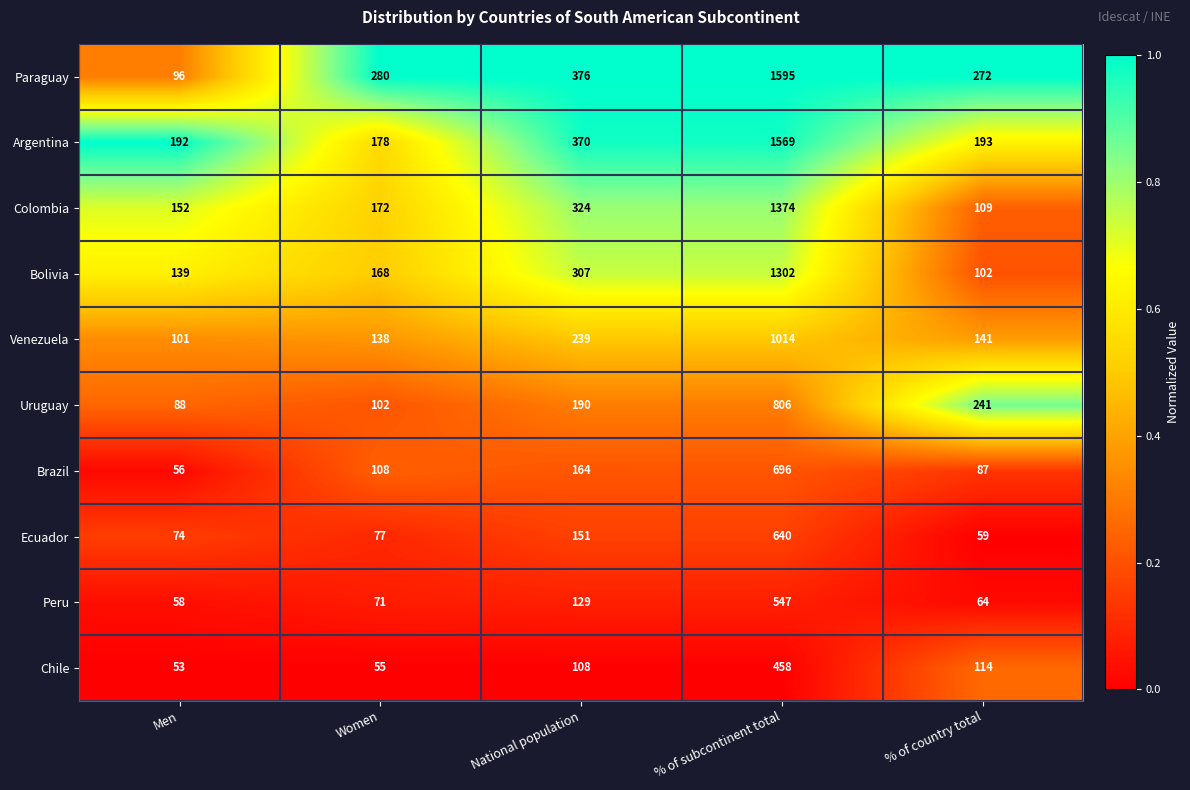

What is the total value across all series at Men?

1009